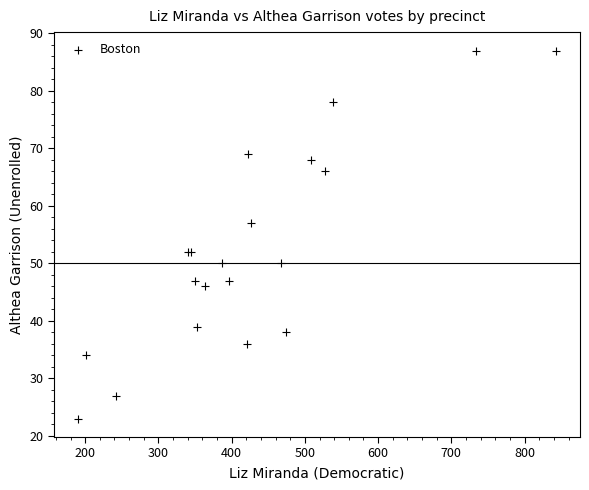

What Y value in the scatter plot is closest to 55?

57